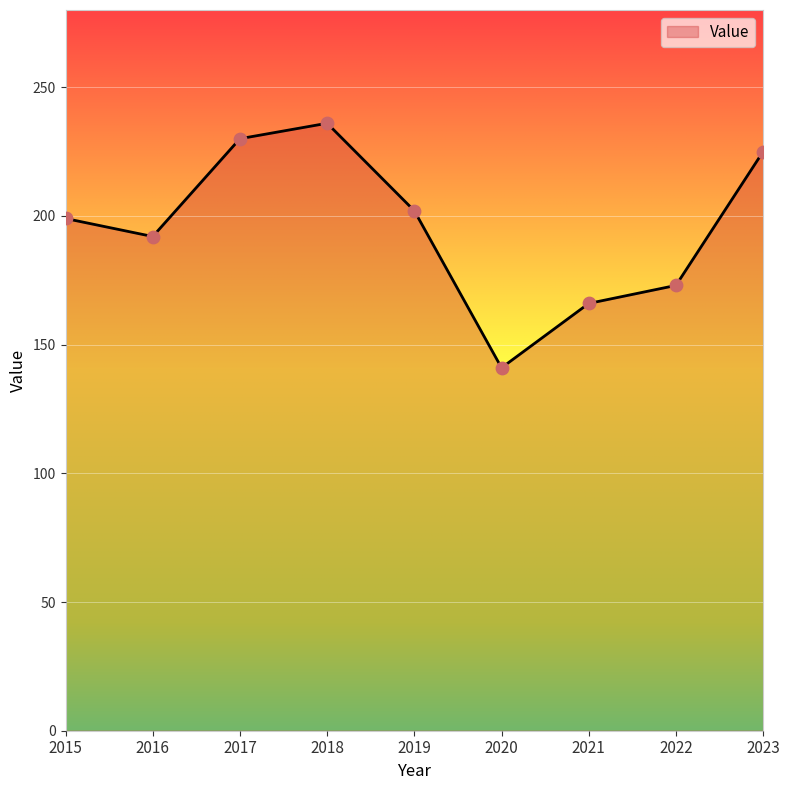

What is the ratio of the value at 2020 to the value at 2018?

0.6